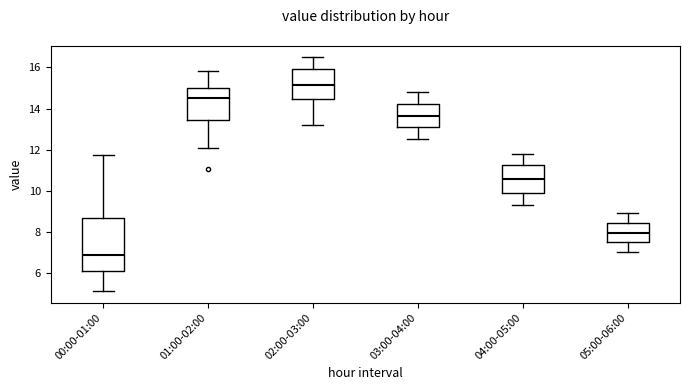

Which box has the lowest median line?

00:00-01:00